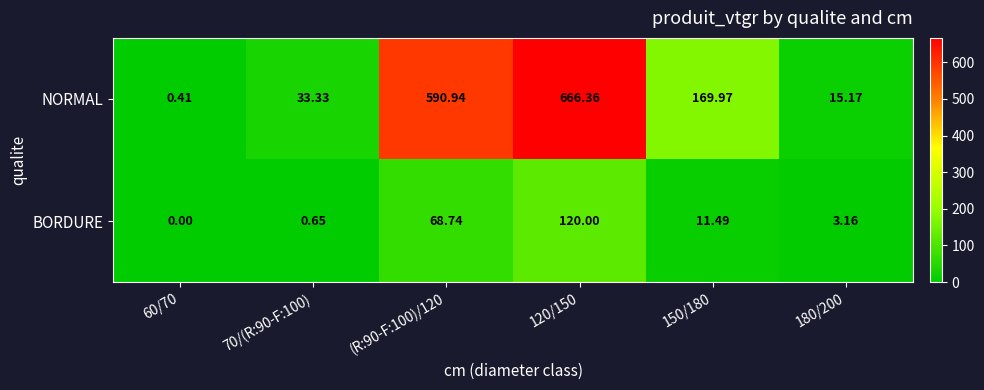

Is the value of NORMAL at 60/70 greater than the value of BORDURE at 60/70?

Yes